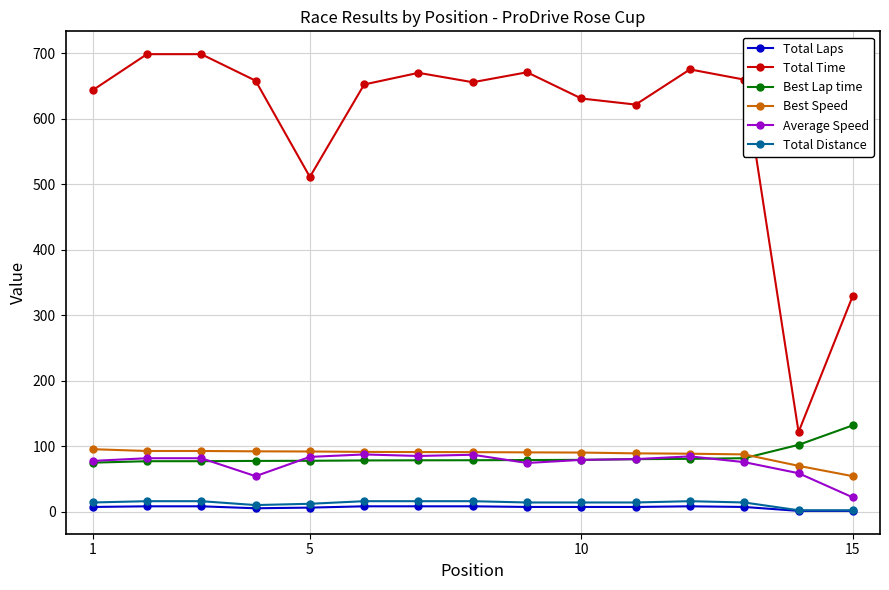

True or false: Best Lap time and Total Laps intersect in this chart.

False